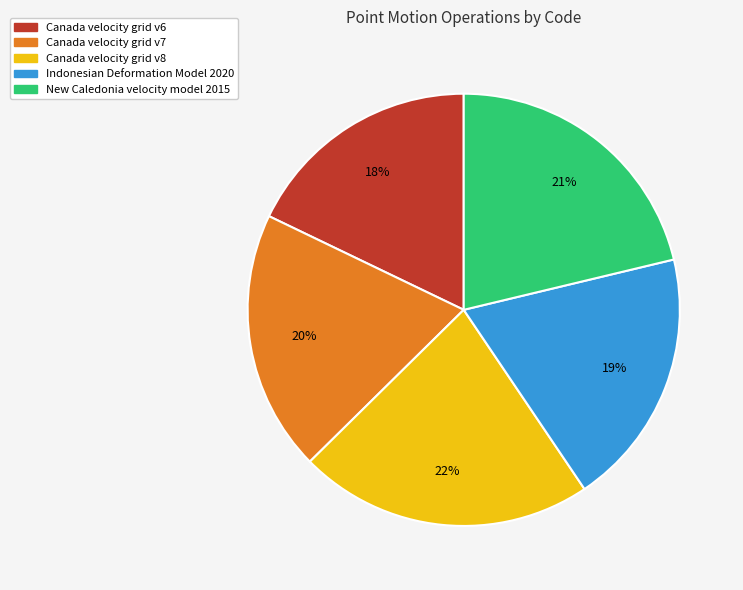

To the nearest percent, what is the difference between the largest and smallest slice percentages?

4%